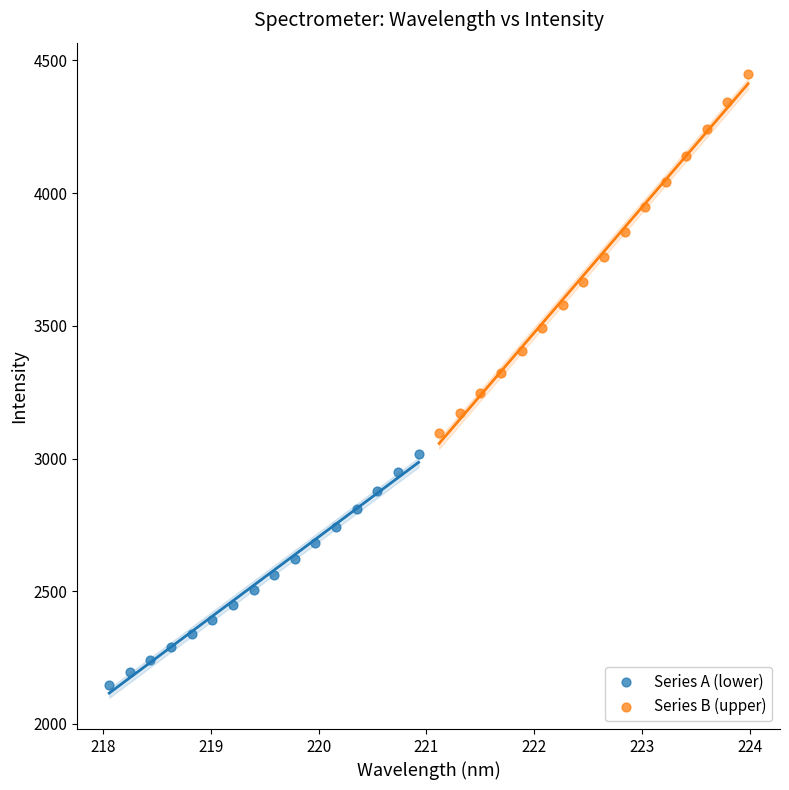

Which series has the largest Y range (max minus min)?

Series B (upper)